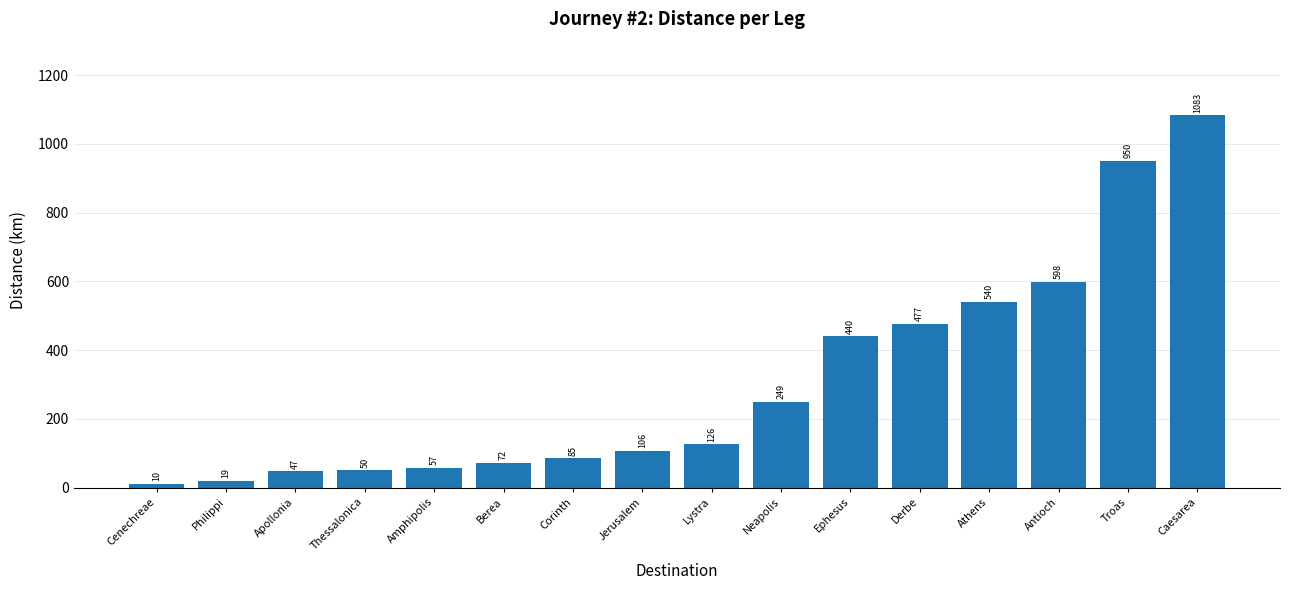

List the labels in order of value, largest first.

Caesarea, Troas, Antioch, Athens, Derbe, Ephesus, Neapolis, Lystra, Jerusalem, Corinth, Berea, Amphipolis, Thessalonica, Apollonia, Philippi, Cenechreae